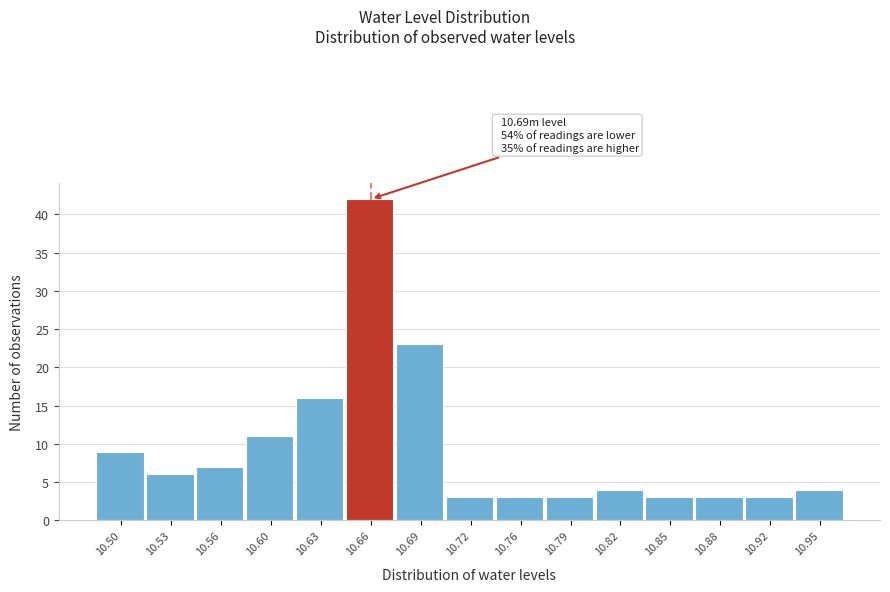

Reading left to right, what are all the values shown in this chart?

9	6	7	11	16	42	23	3	3	3	4	3	3	3	4